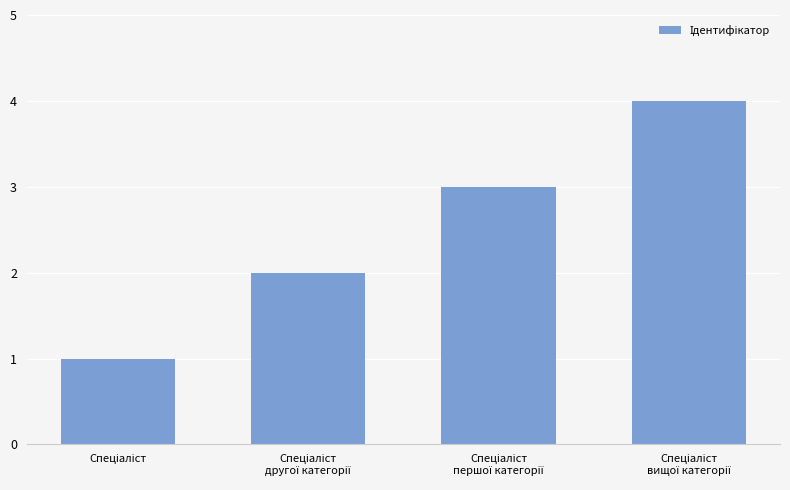

What is the maximum value shown in the chart?

4